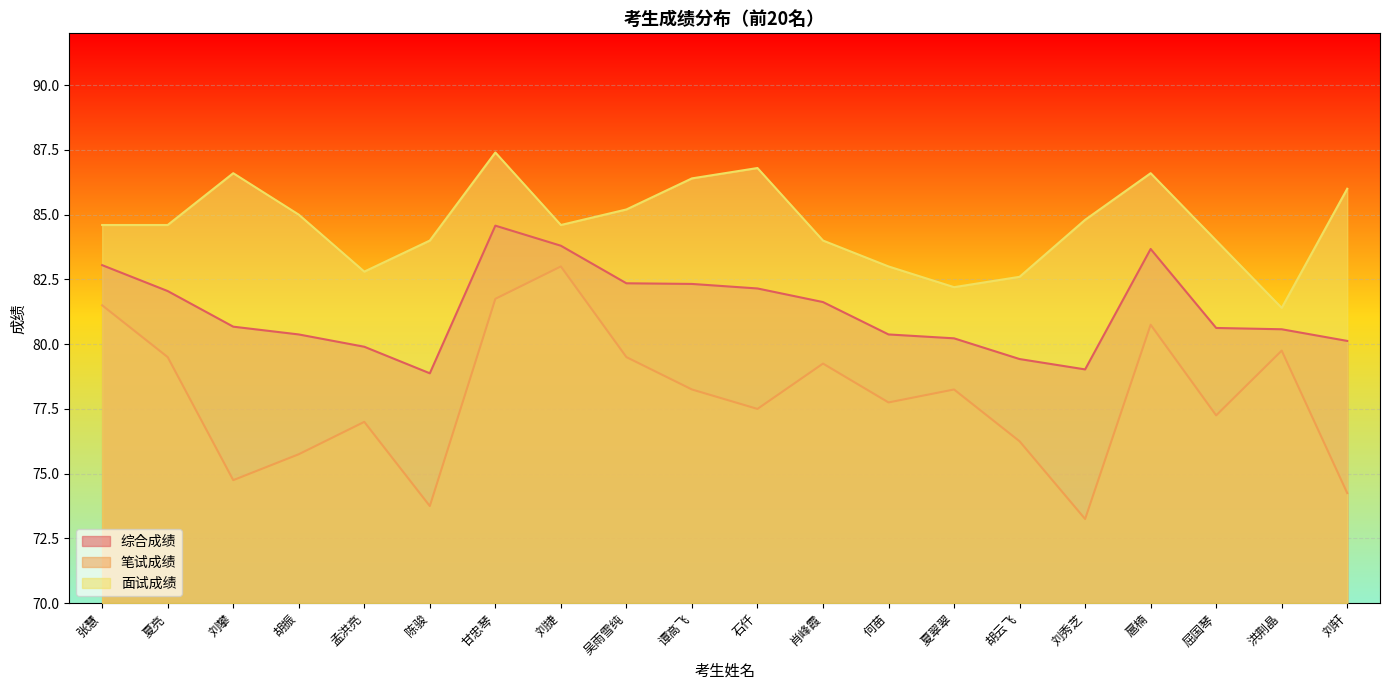

The 面试成绩 series shows 86.0 at 刘轩. True or false?

True